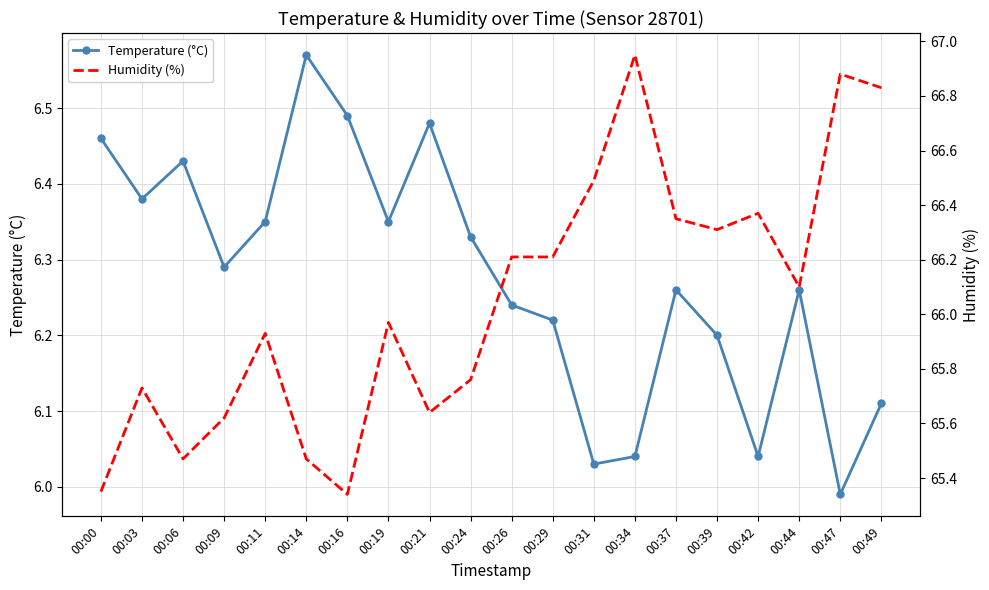

How many interior local peaks does the Temperature (°C) series have?

5